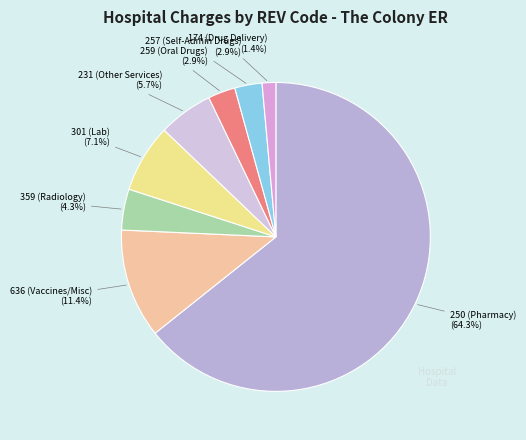

Count the number of slices in the pie.

8